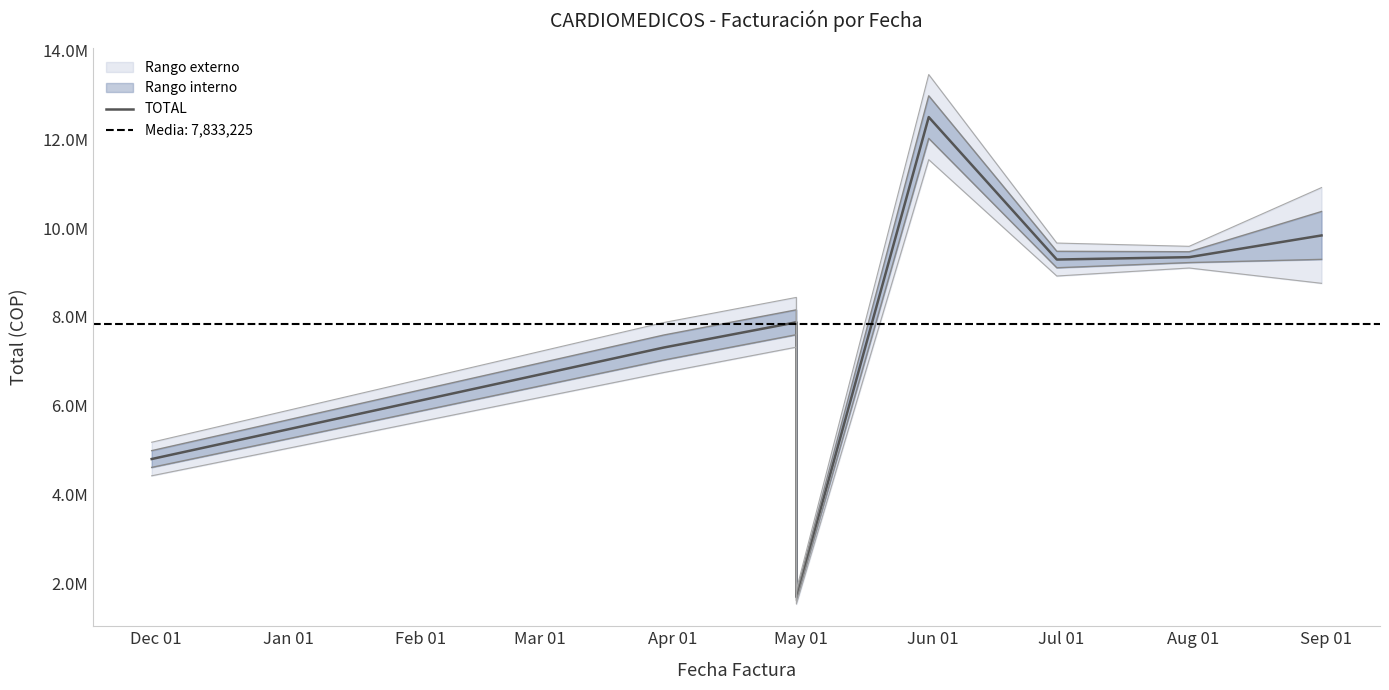

What is the average value?

7833225